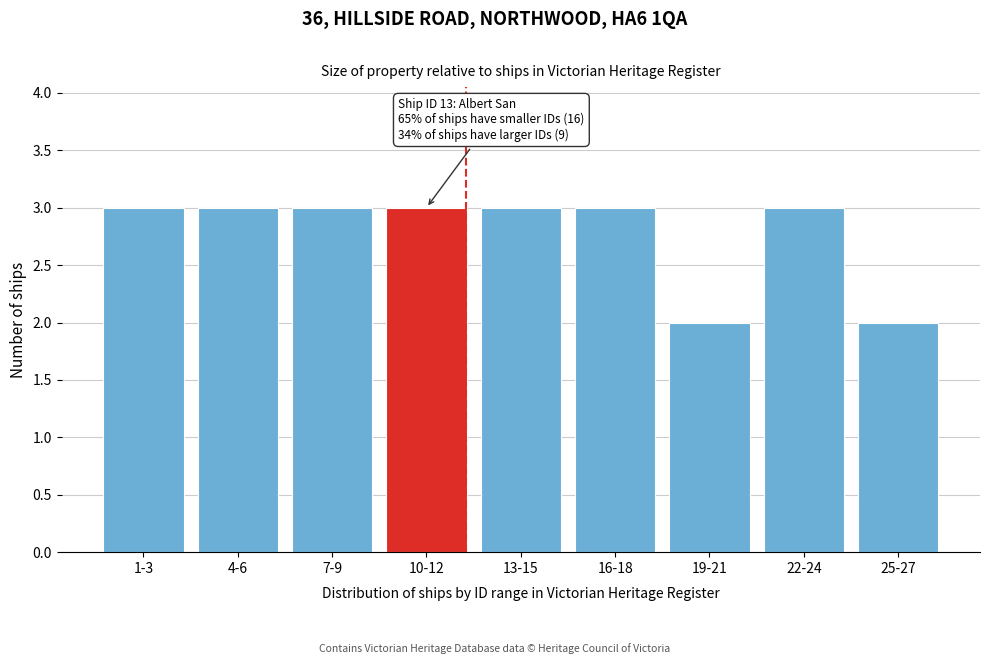

Reading left to right, transcribe all the data shown in this chart.

1-3=3	4-6=3	7-9=3	10-12=3	13-15=3	16-18=3	19-21=2	22-24=3	25-27=2